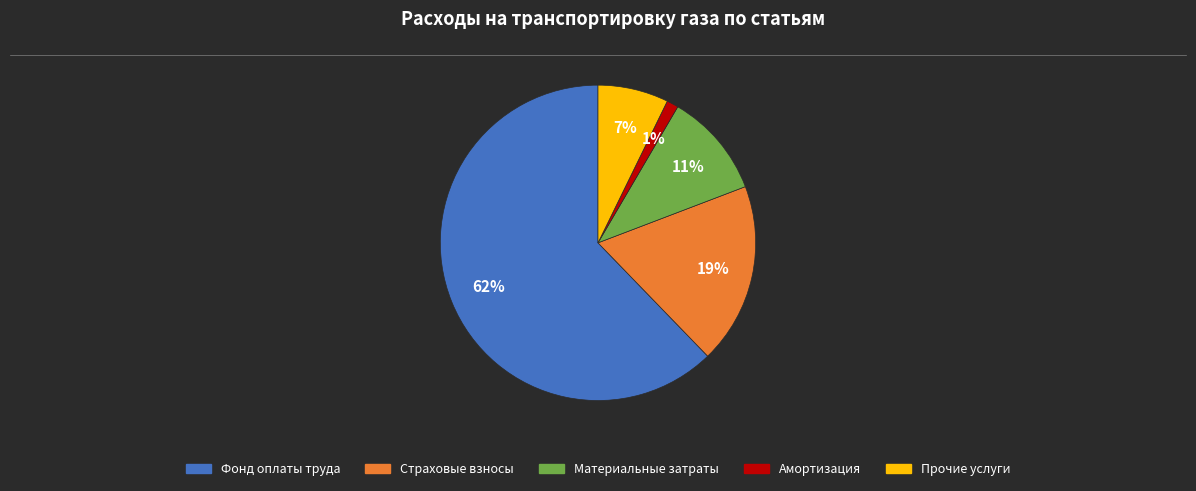

To the nearest percent, what is the average slice percentage?

20%